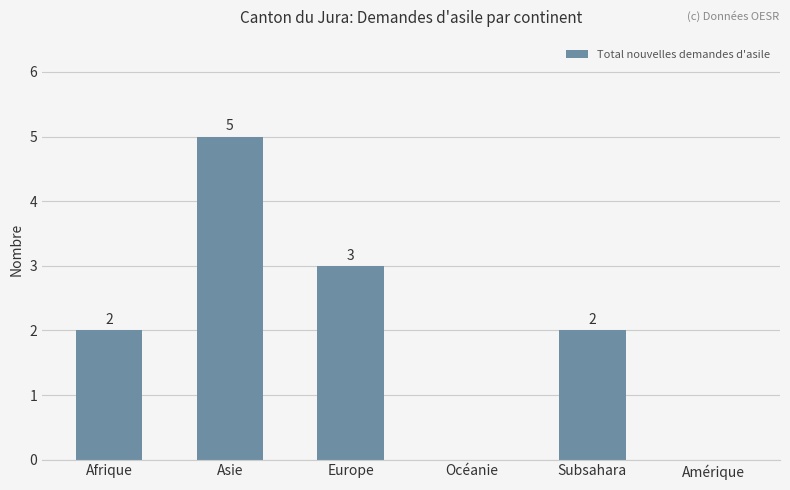

The value at Asie is 5. True or false?

True